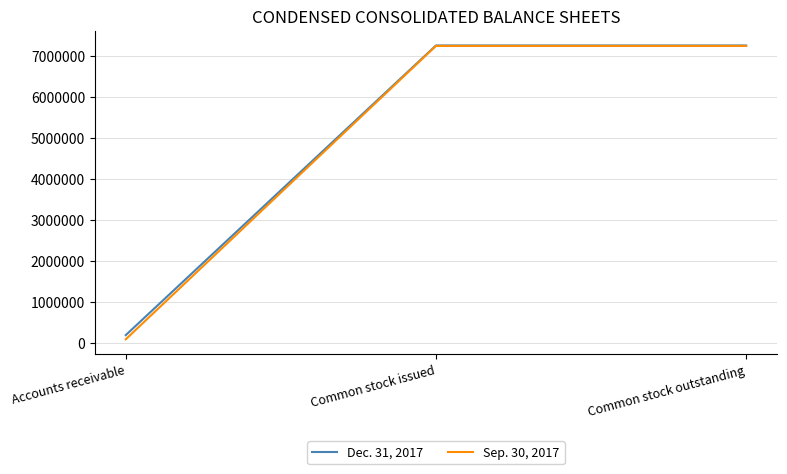

The Sep. 30, 2017 series shows 7240846 at Common stock issued. True or false?

True